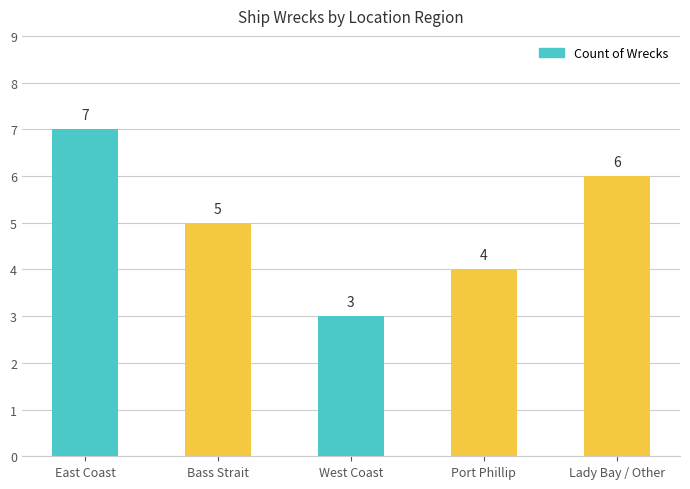

Does the chart contain any negative values?

No